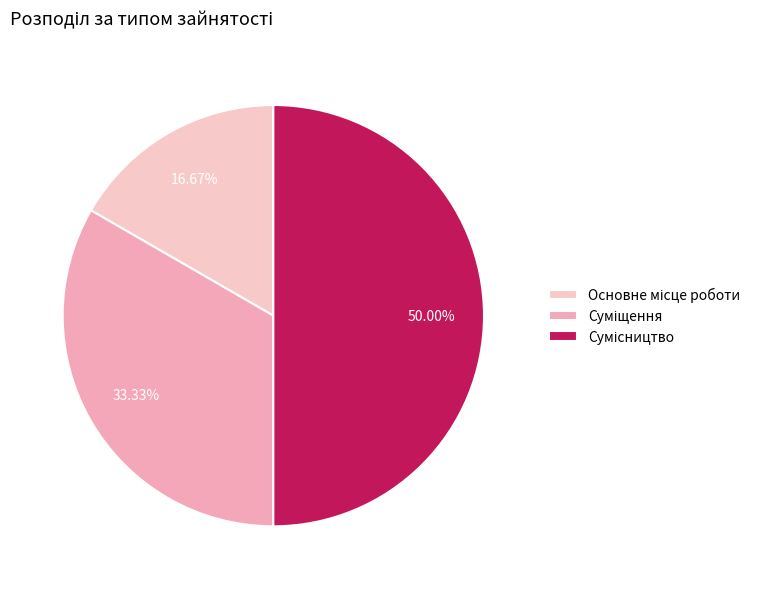

Is it true that Основне місце роботи is 17% of the pie?

True